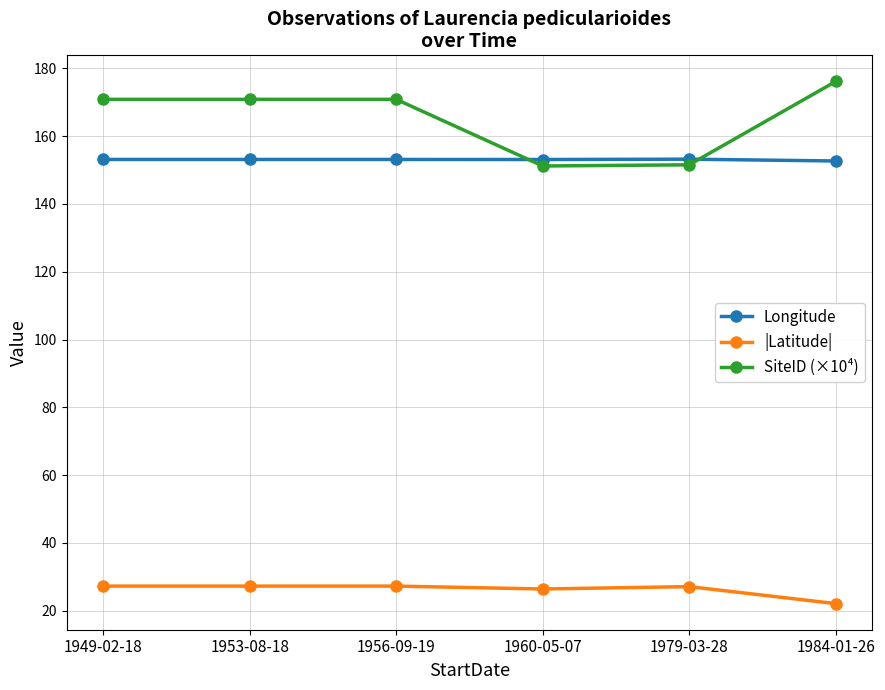

What position from the right is 1956-09-19?

4